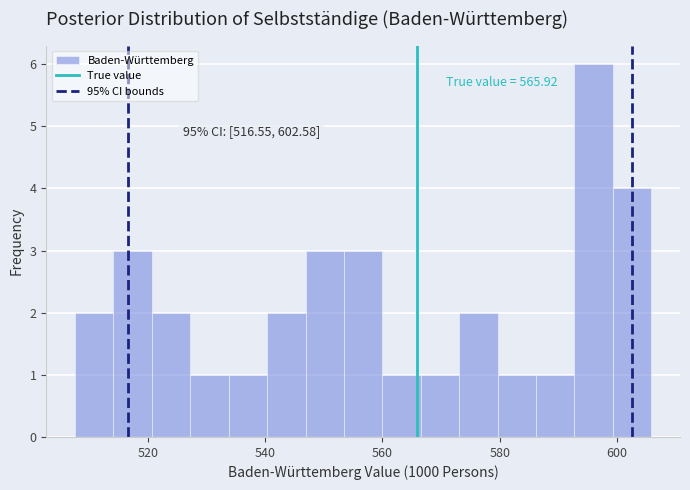

Read against the x-axis, roughly where is the centre of the tallest bar?

596